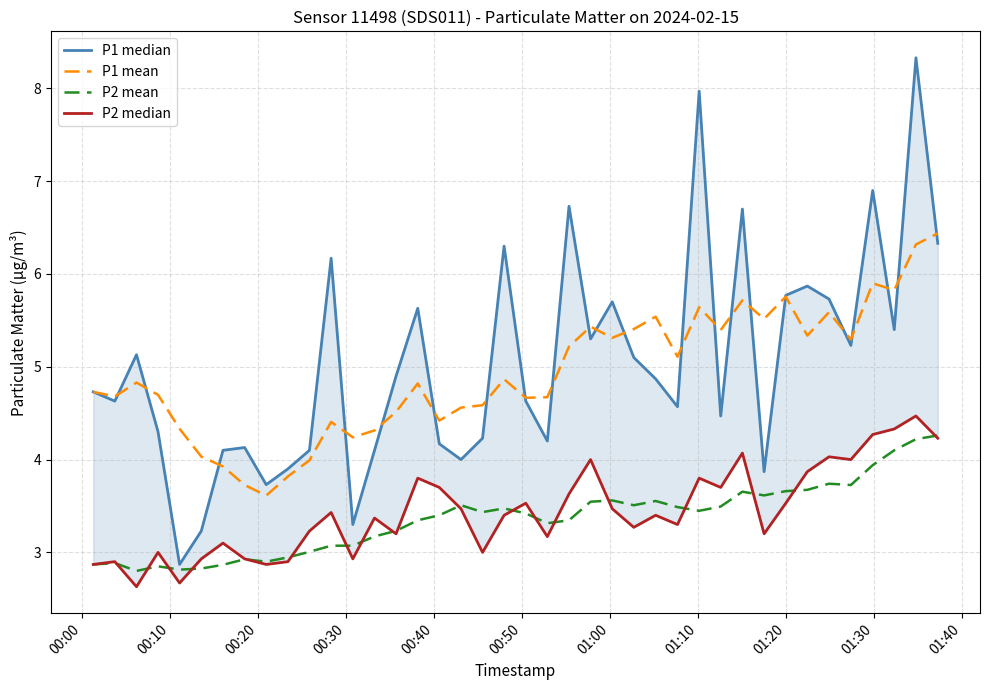

True or false: P2 median and P2 mean cross at least once.

True